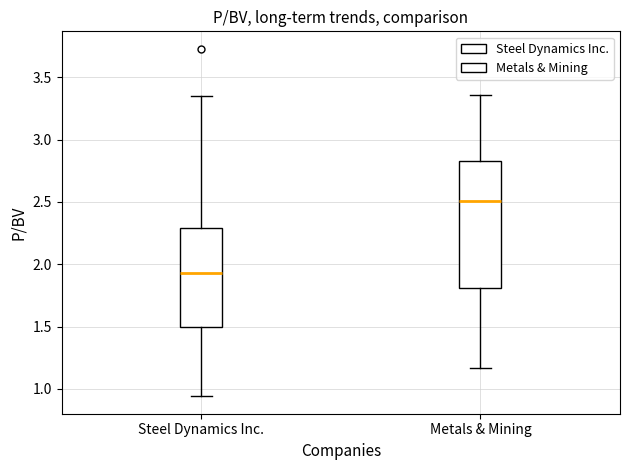

Which box is the tallest, from its lower edge to its upper edge?

Metals & Mining